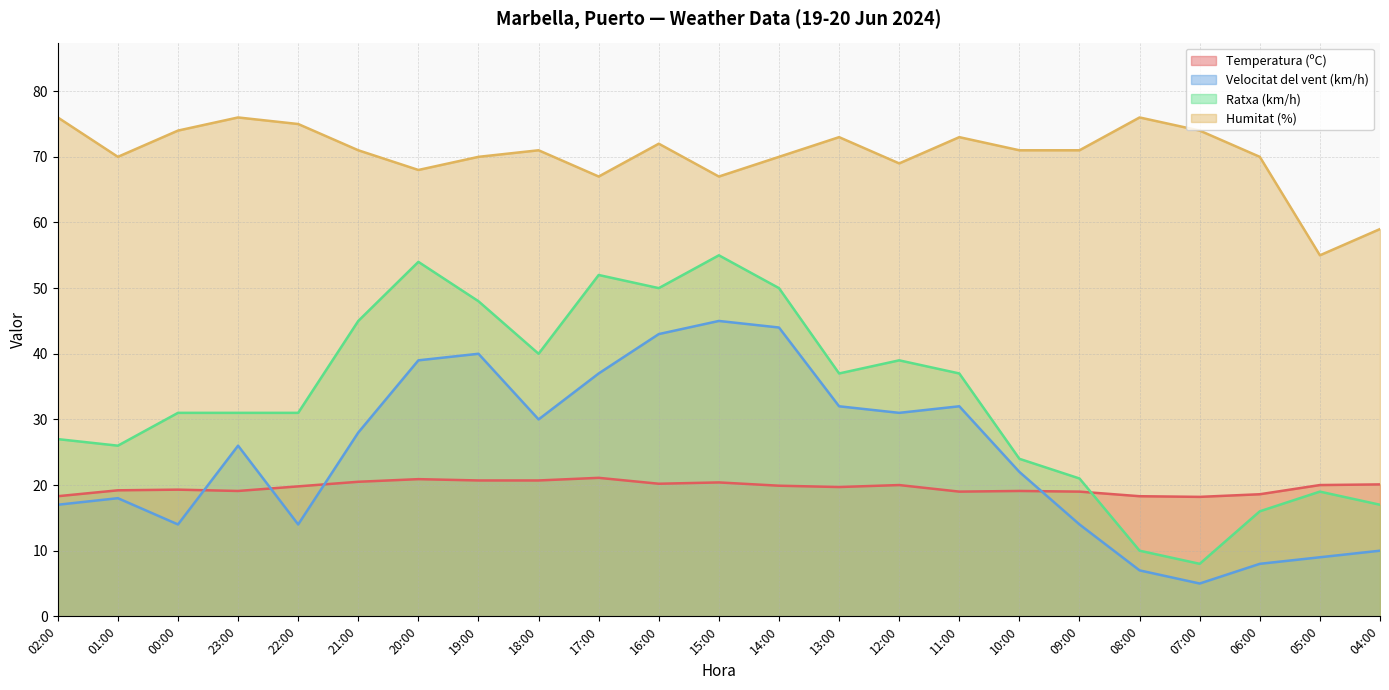

How many distinct data groups are displayed?

4